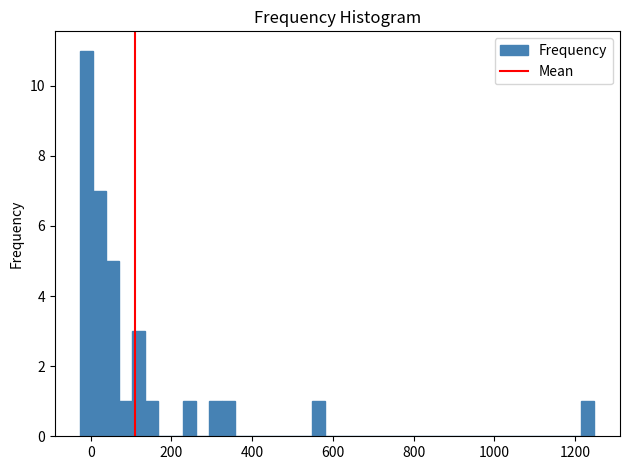

Read against the x-axis, roughly where is the centre of the tallest bar?

0